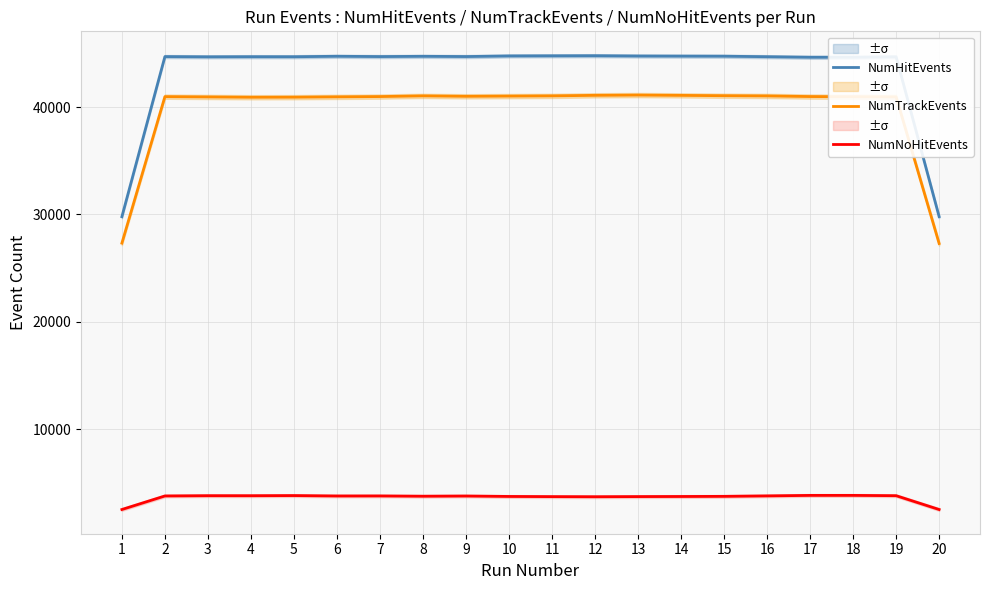

How many lines are shown in the chart?

3